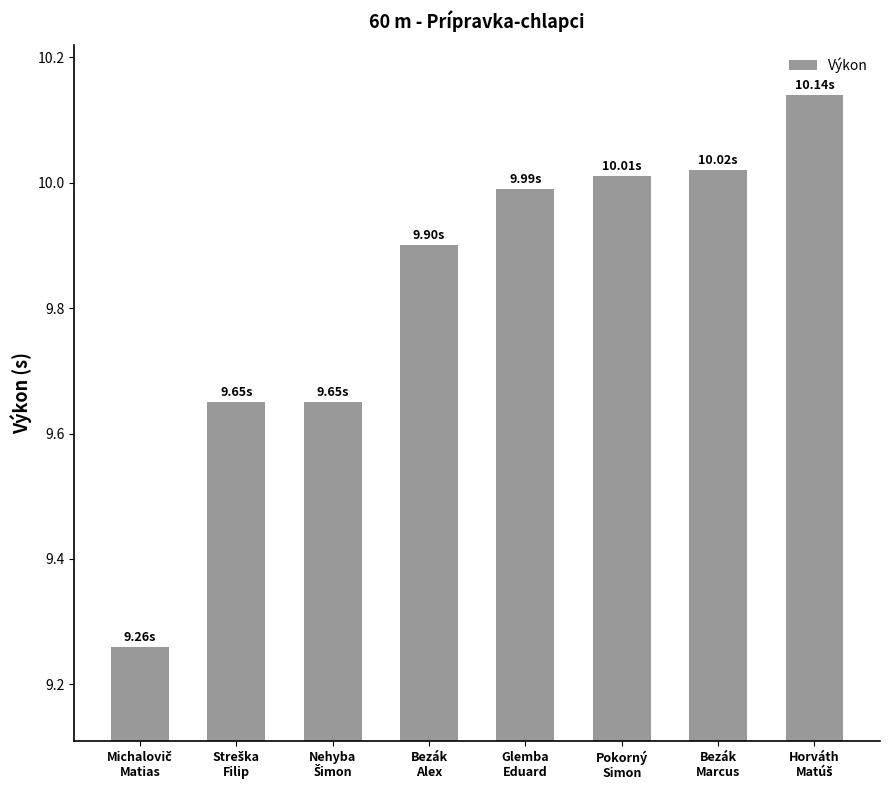

What position from the right is Bezák
Alex?

5